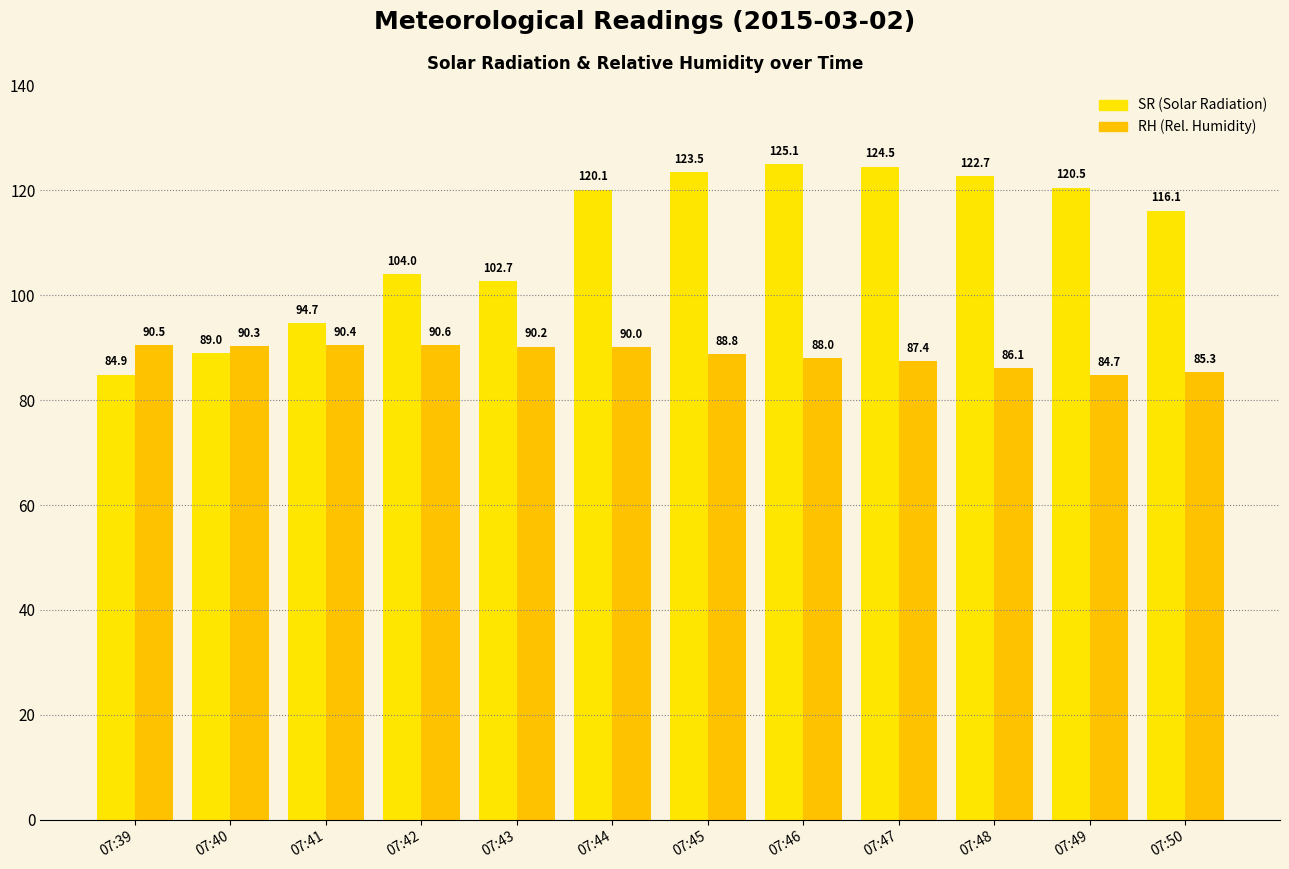

What is the approximate value of SR (Solar Radiation) at 07:48?

122.7